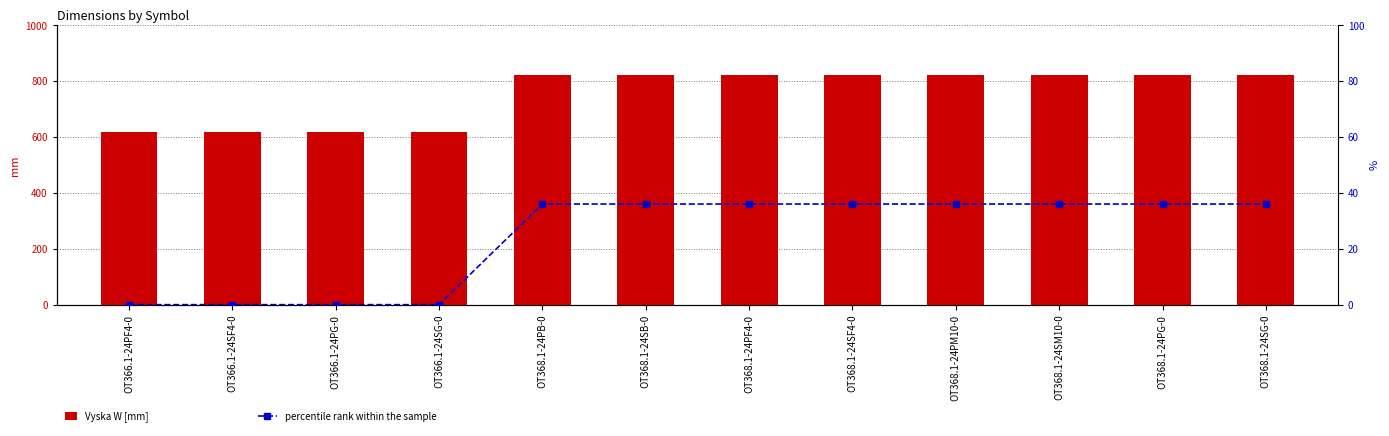

The Vyska W [mm] series shows 1216 at OT368.1-24PG-0. True or false?

False